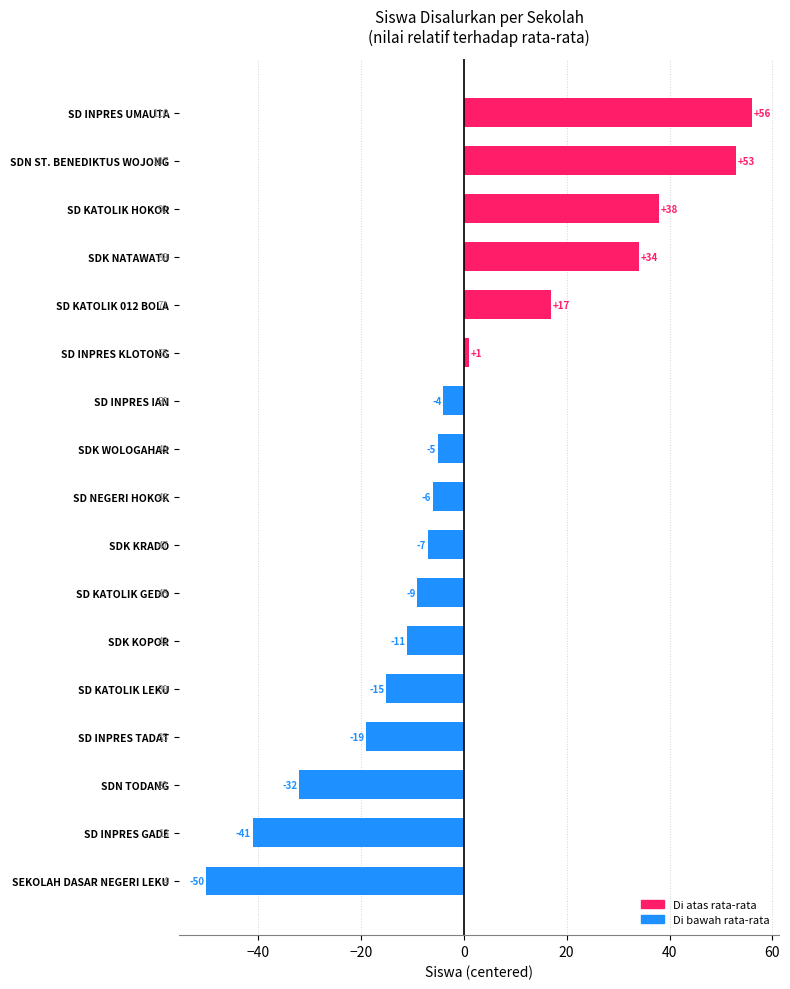

What is the value of the 2nd bar from the top?

53